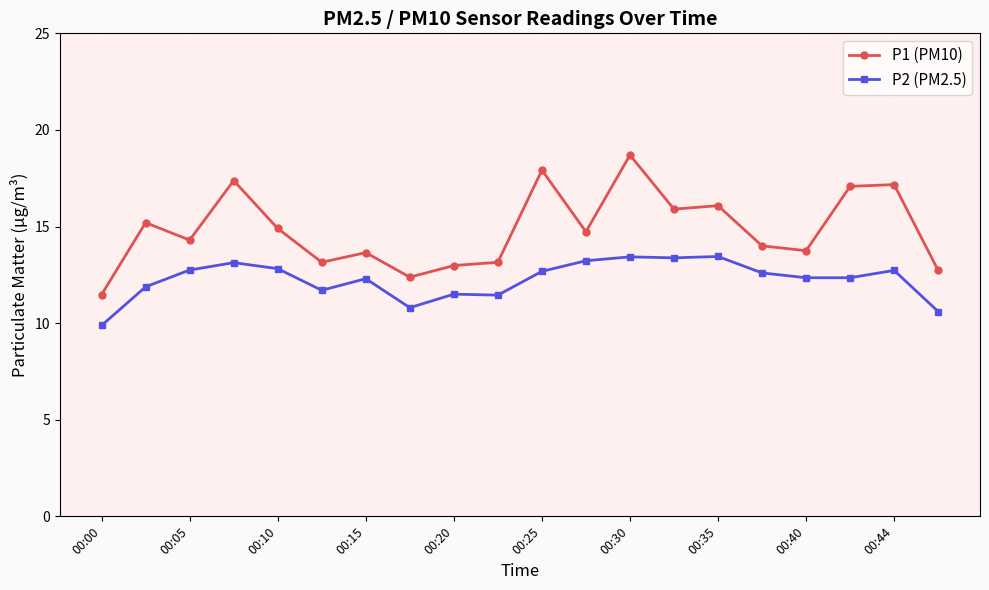

Which series has the widest spread of values?

P1 (PM10)